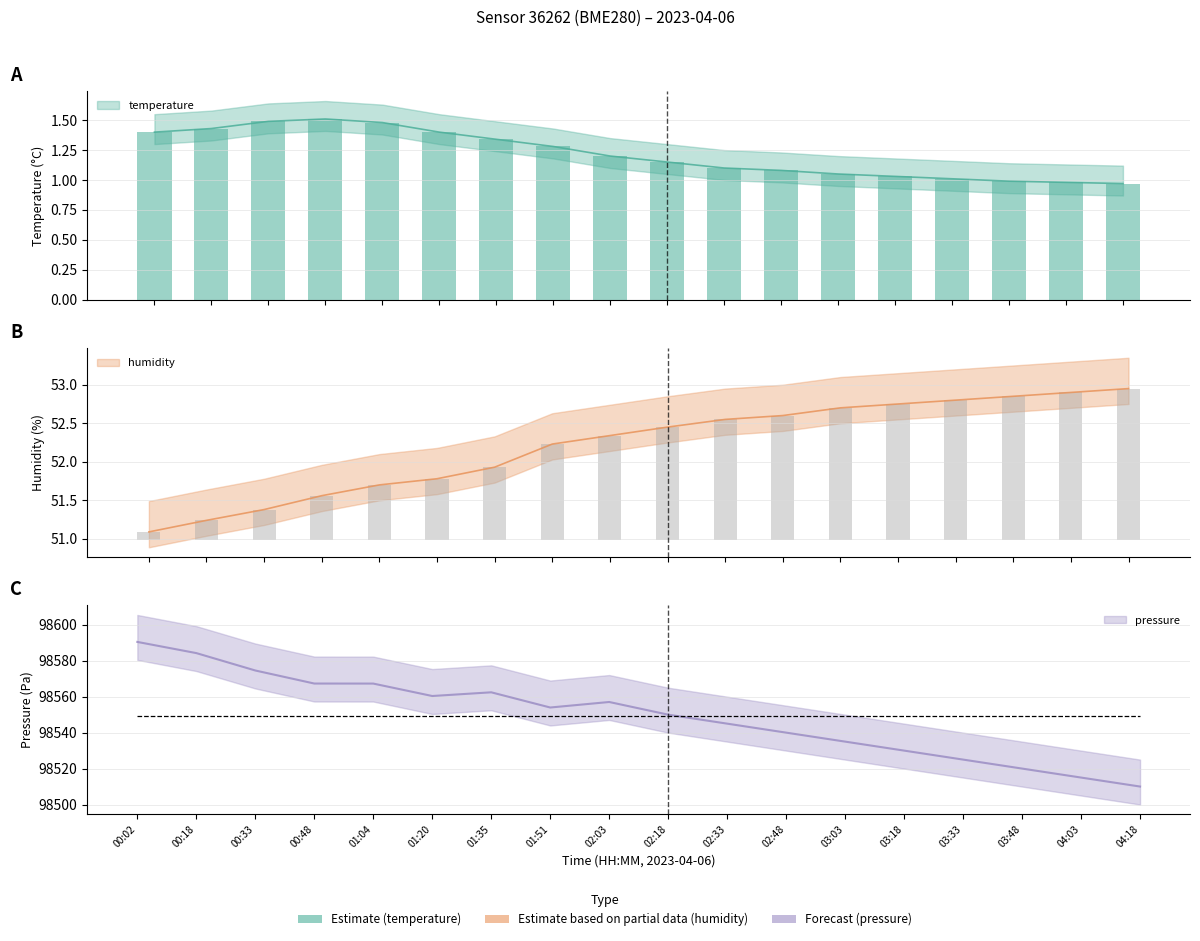

At how many categories does at least one series exceed 28117?

18